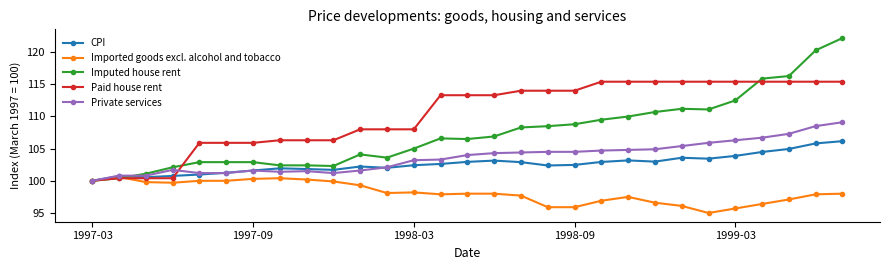

How many distinct data groups are displayed?

5